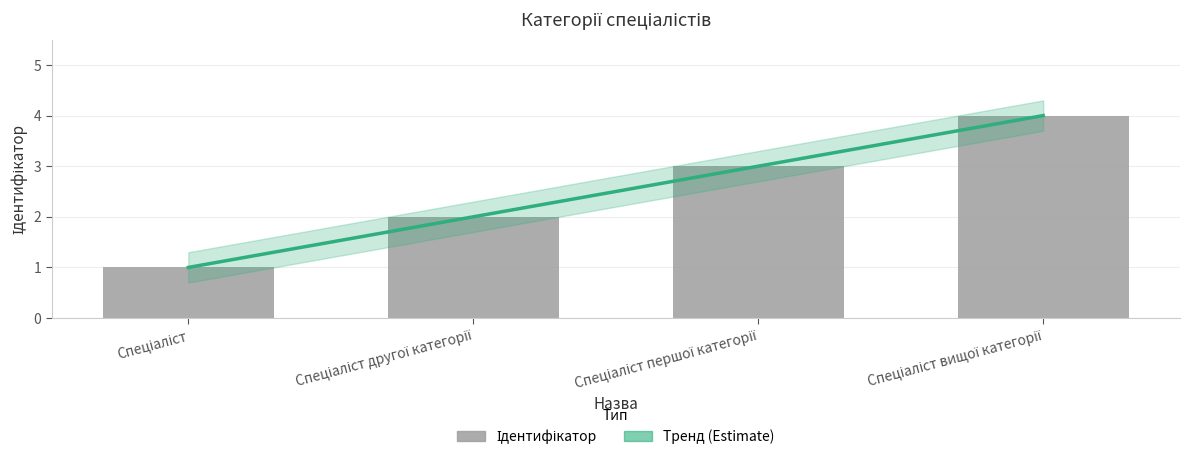

What is the difference between the second highest and second lowest values in the Ідентифікатор series?

1